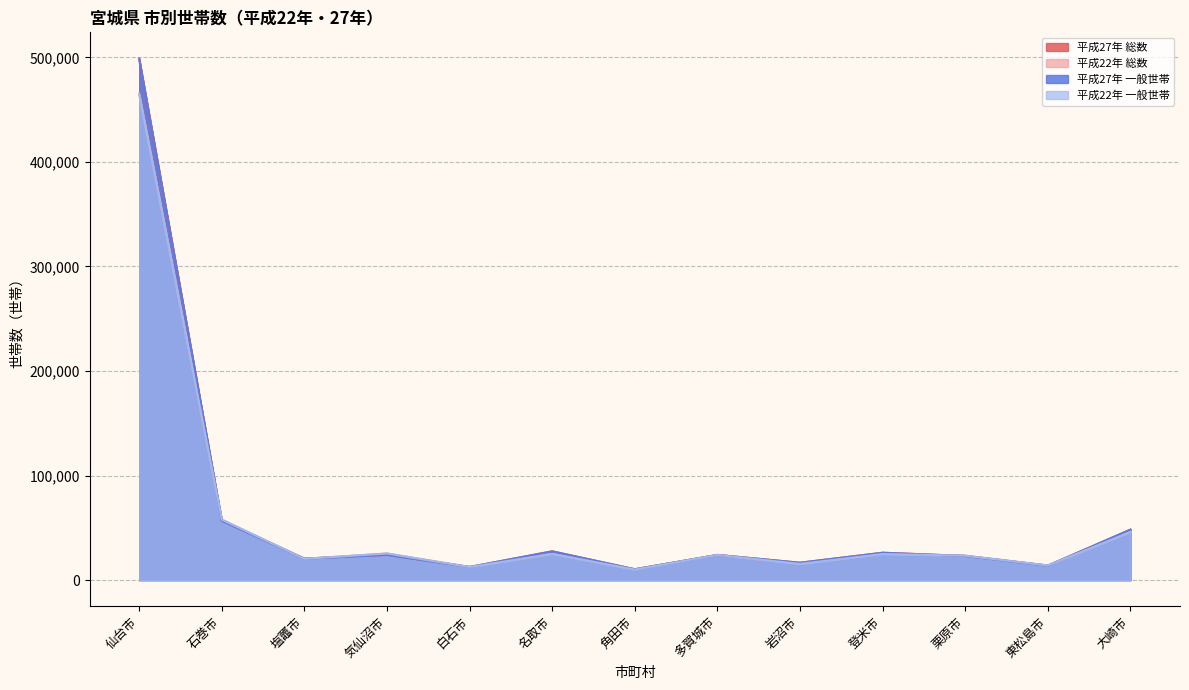

True or false: 平成22年 総数 has more than 1 points higher than both neighbors.

True